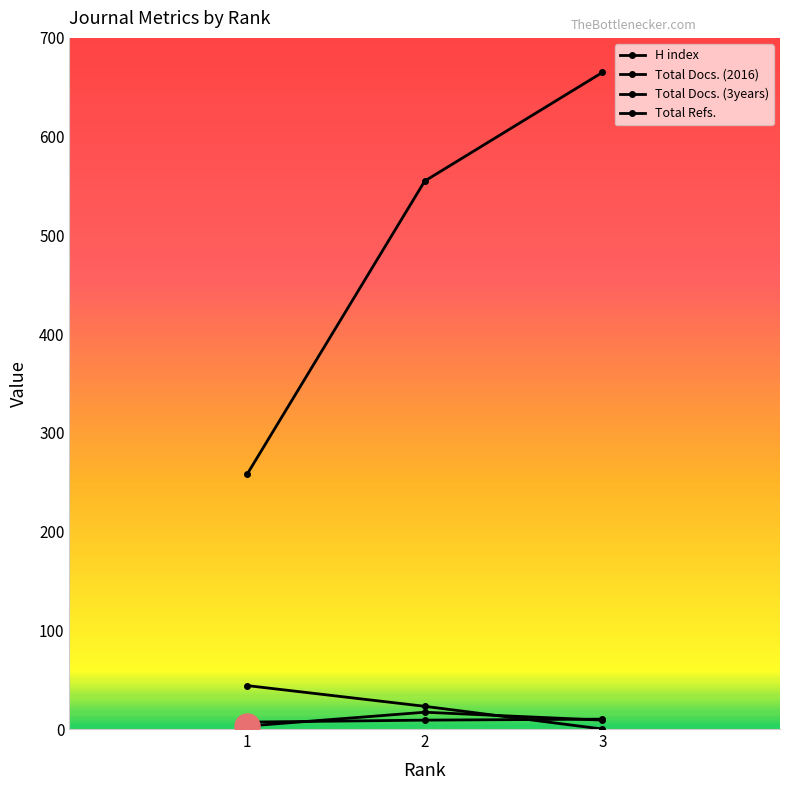

At which category does the chart reach its minimum across all series?

3